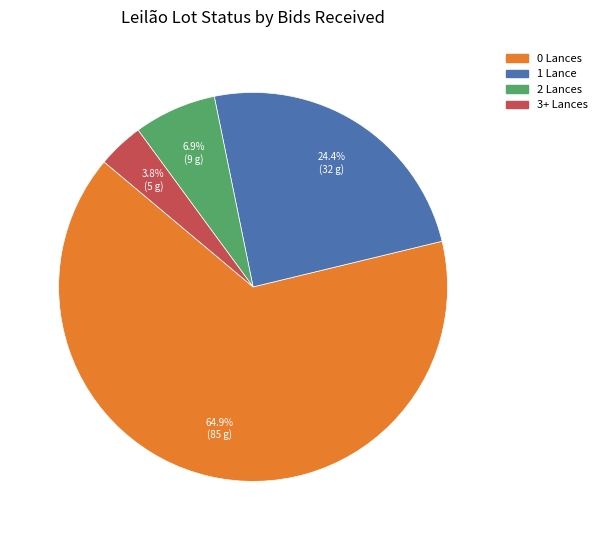

How many segments does this pie chart have?

4